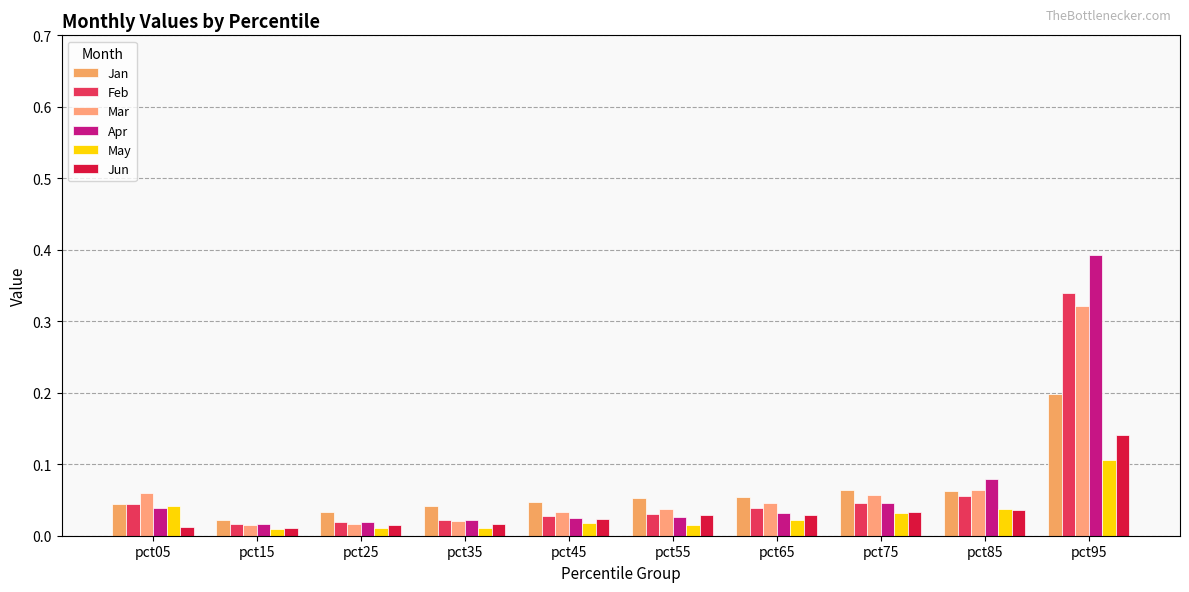

How many groups of bars are there?

10